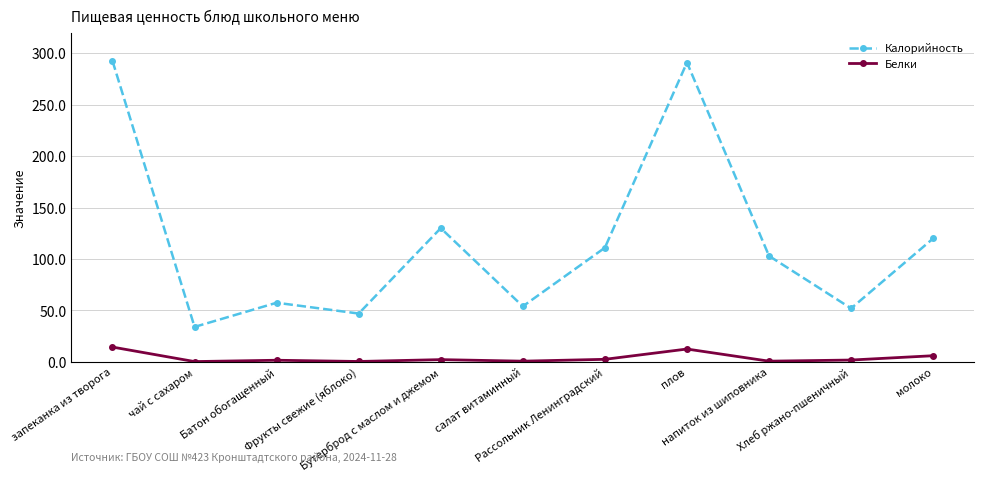

What are all the series names shown in the legend?

Калорийность, Белки